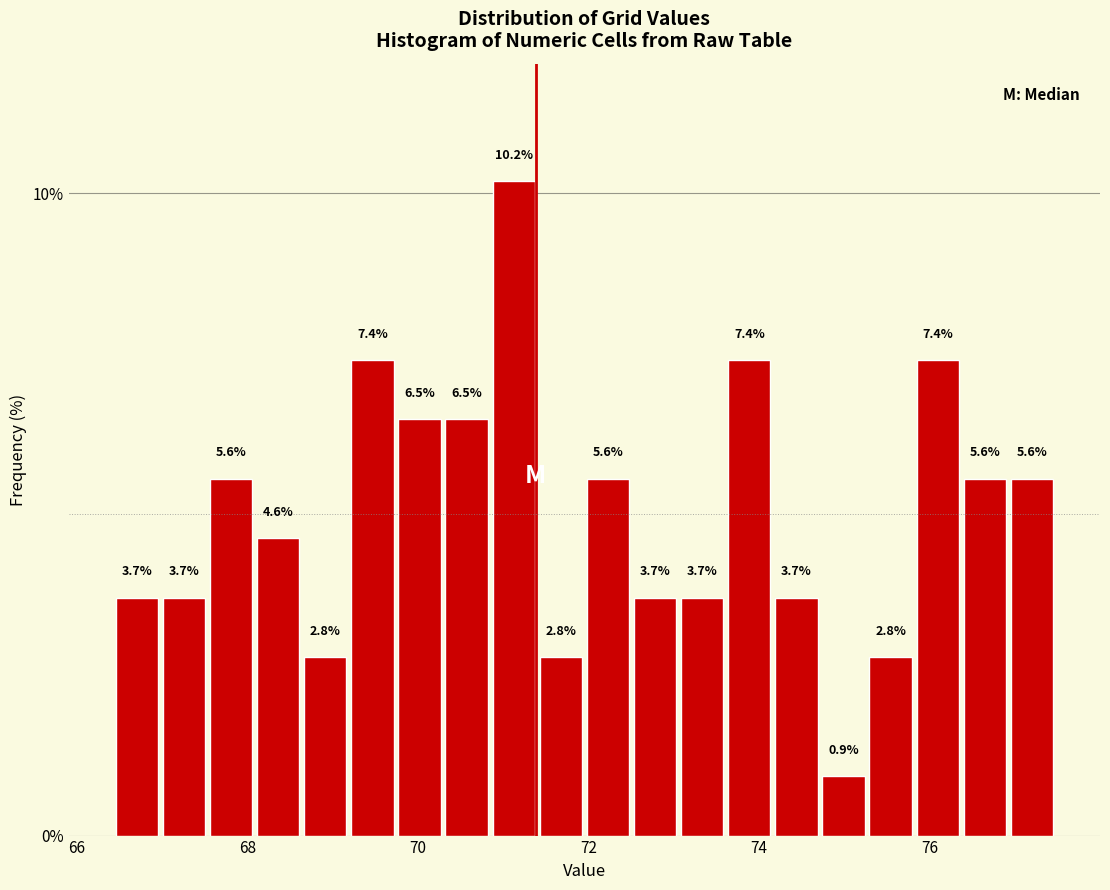

Read against the x-axis, roughly where is the centre of the tallest bar?

71.2